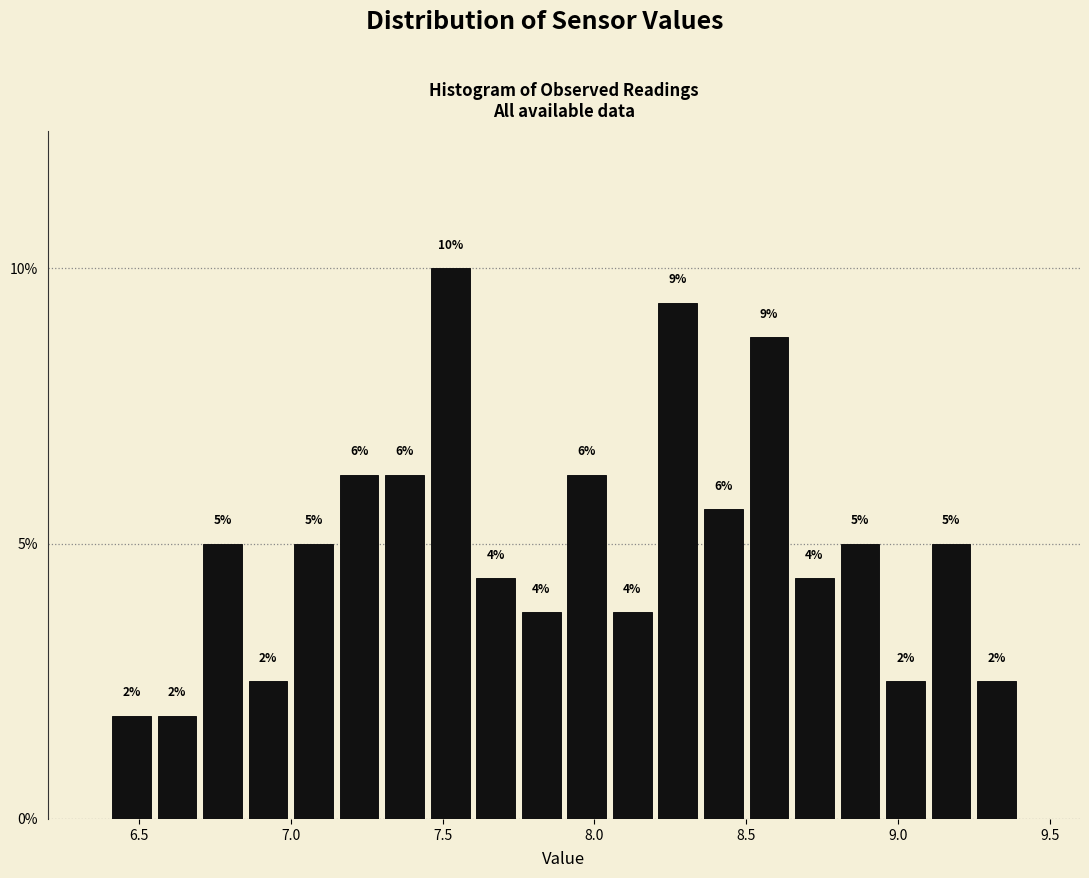

Around what value on the x-axis is the tallest bar? Give the approximate position of its centre, as read against the axis.

7.55